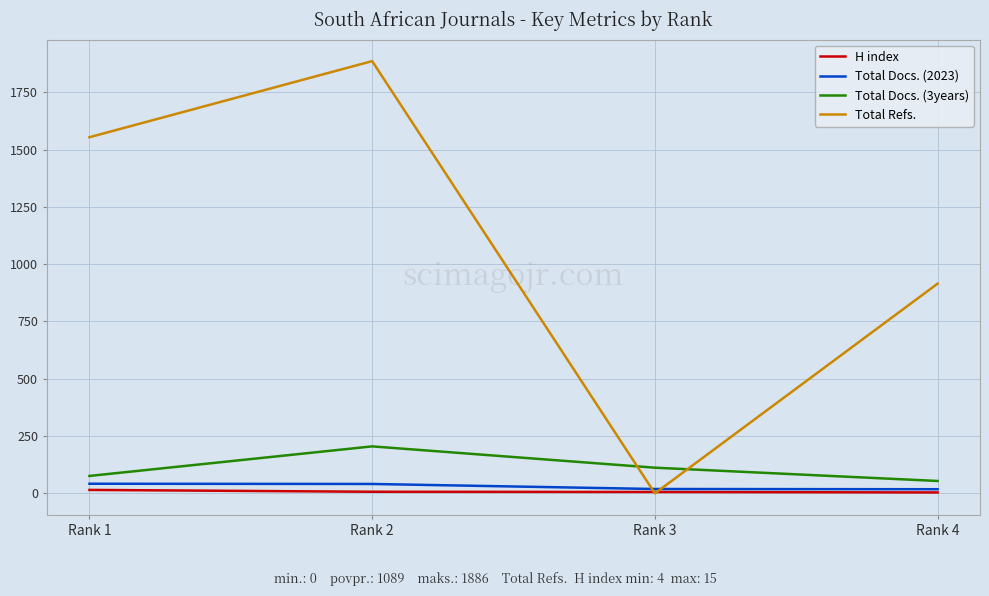

What is the difference between the highest and lowest values at Rank 1?

1539